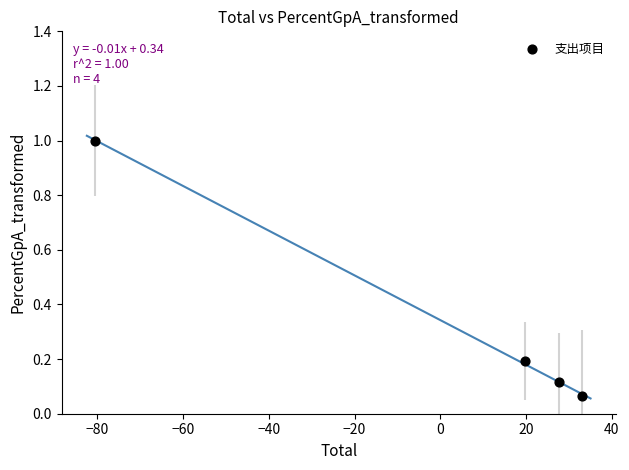

What is the range of Y values (max minus min)?

0.9